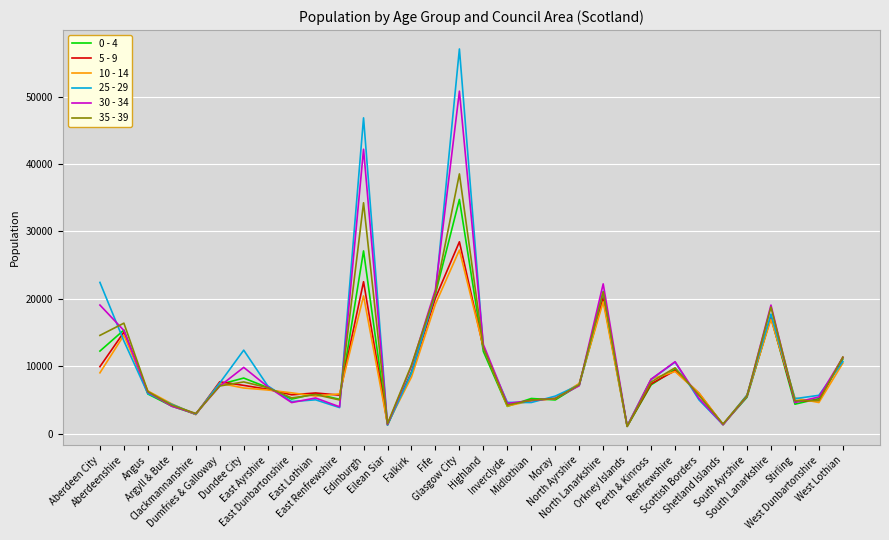

Does the chart have visible grid lines?

Yes